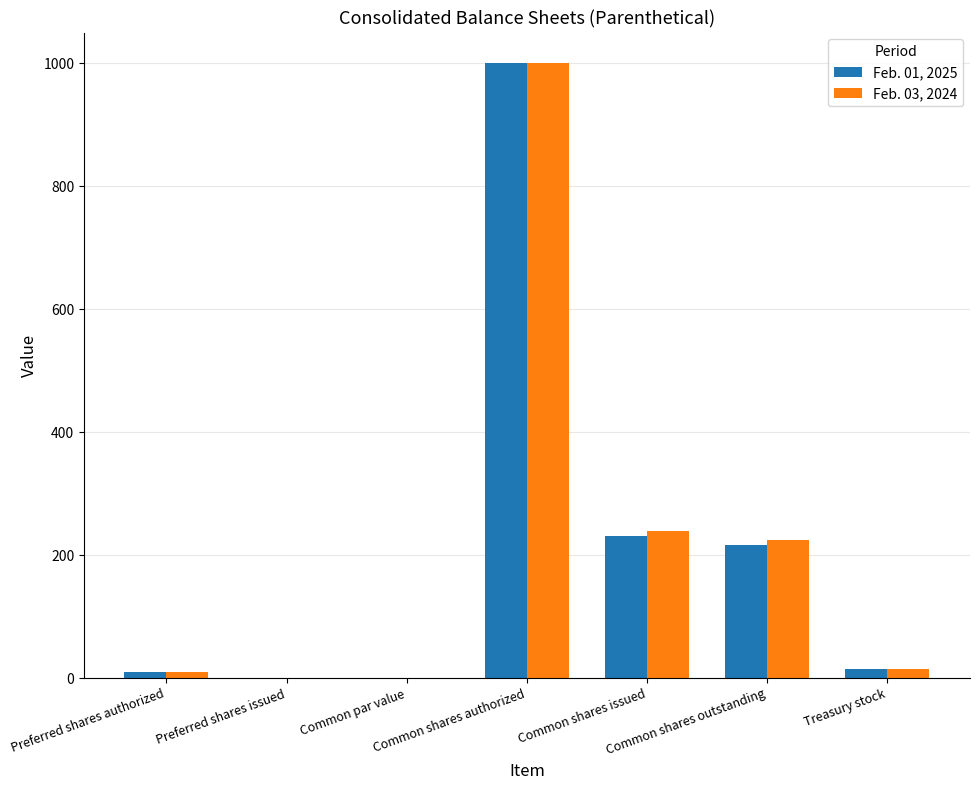

What is the sum of all Feb. 01, 2025 values?

1472.5